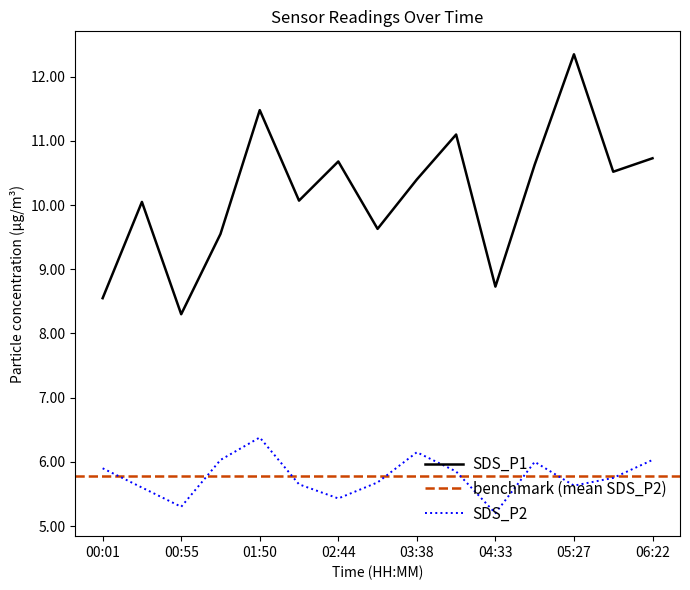

Which series has the largest range (max minus min)?

SDS_P1